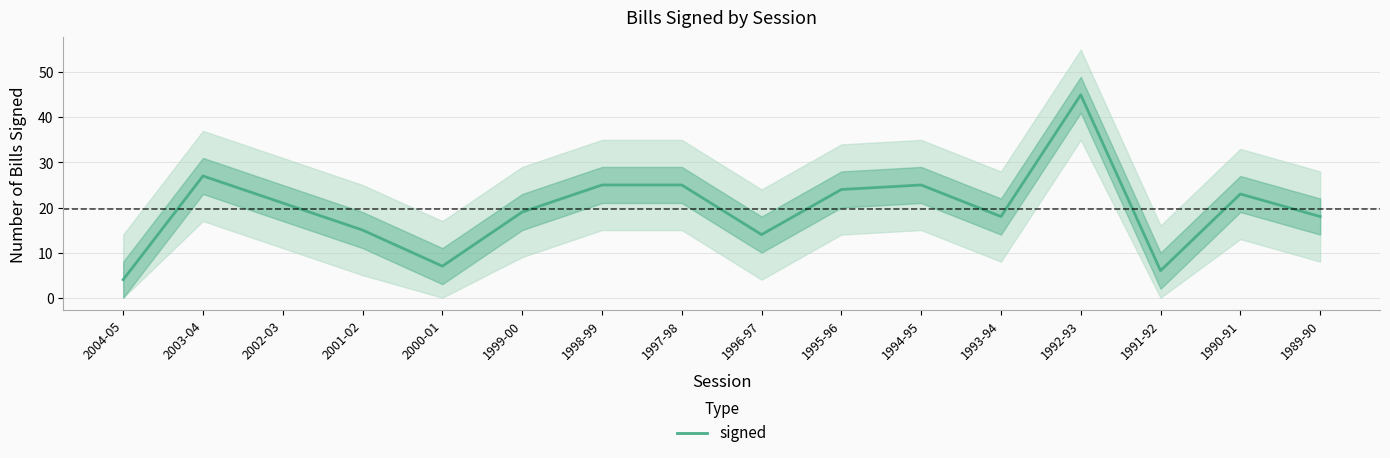

Count the number of categories in the chart.

16